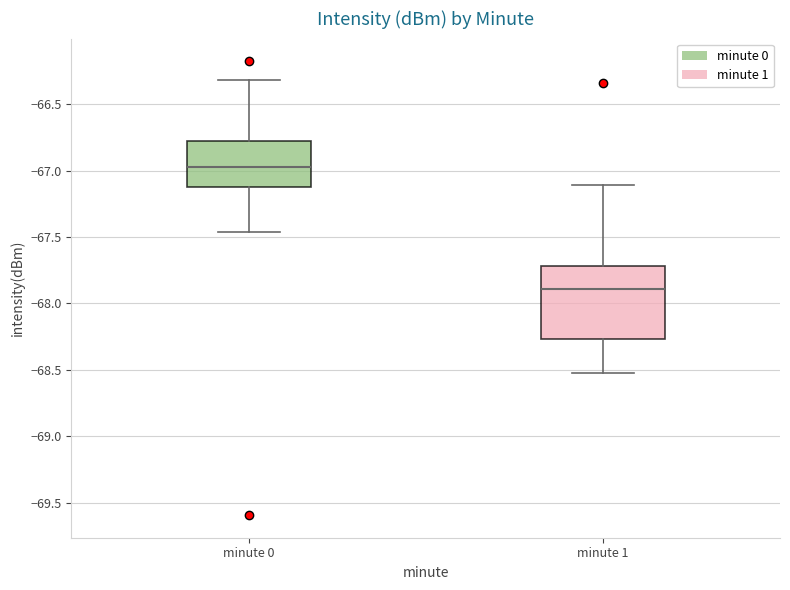

Where does the lower whisker of the box for minute 0 end on the y-axis? The values are not printed on the chart, so give them approximately, as read against the axis.

-67.45